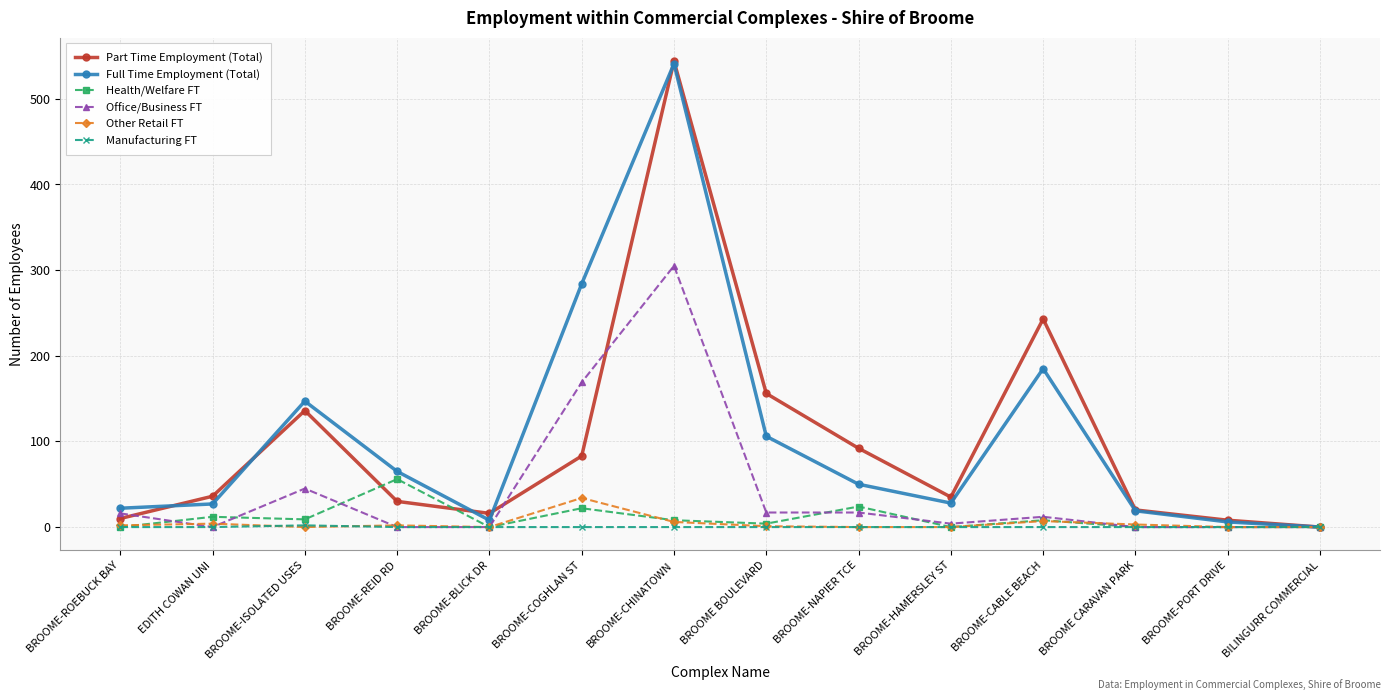

What is the difference between the Office/Business FT values at BROOME-BLICK DR and BROOME-ROEBUCK BAY?

16